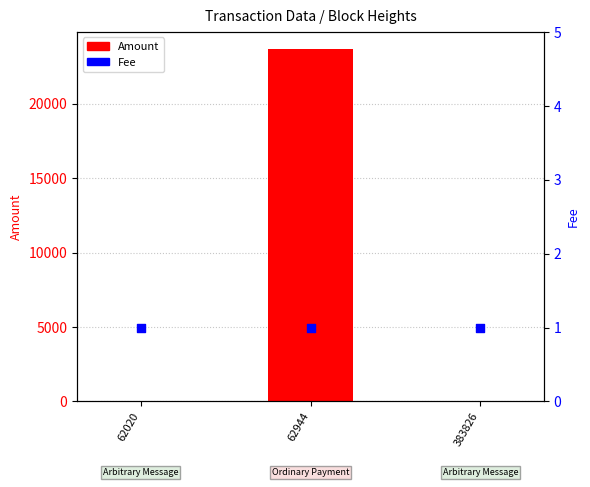

Which series has the largest total across all categories?

Amount